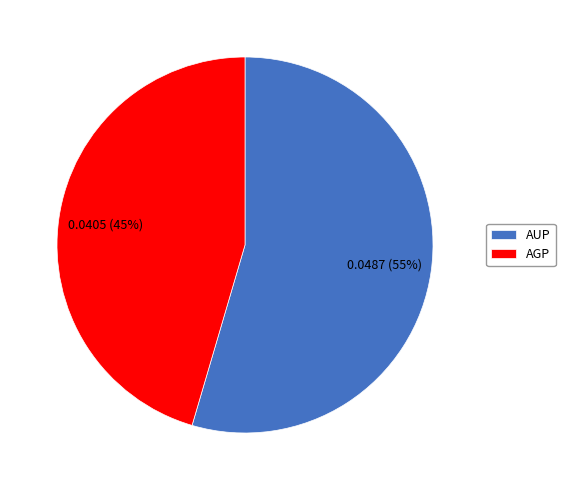

Count the number of slices in the pie.

2